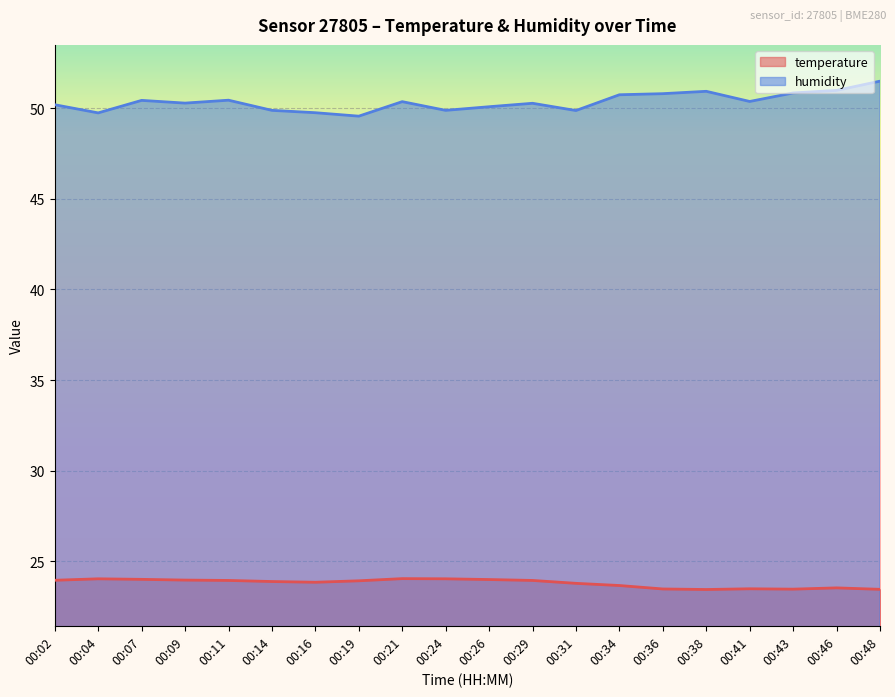

What is the value of the humidity point at the 13th from the left?

49.9